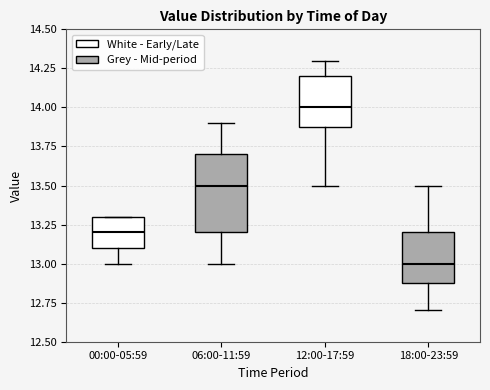

Which box has the highest median line?

12:00-17:59